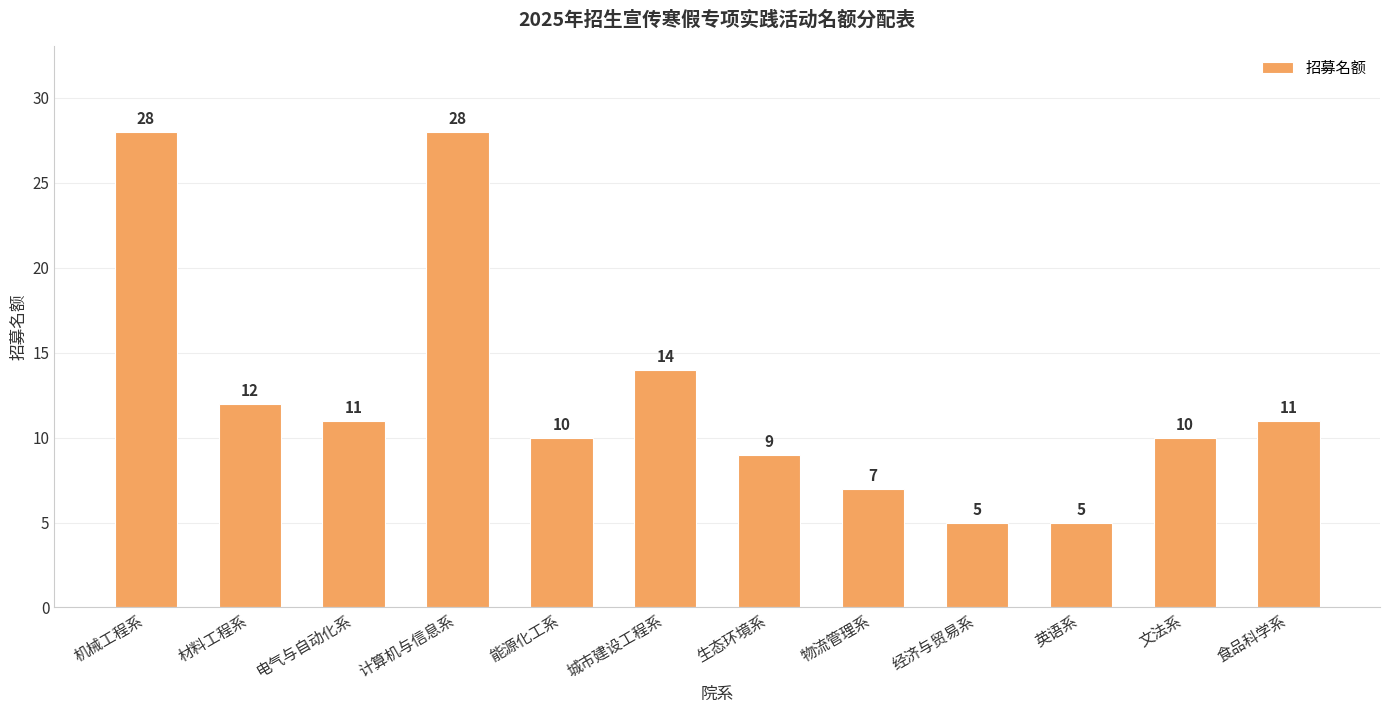

What is the difference between the maximum and minimum values?

23